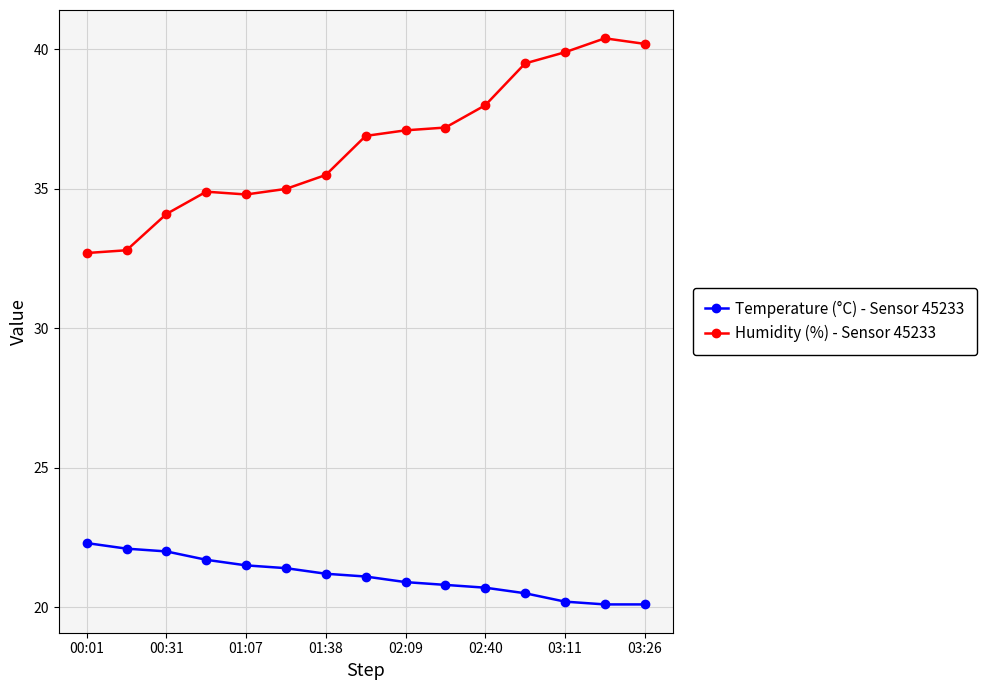

What is the difference between the maximum and minimum values in the Temperature (°C) - Sensor 45233 series?

2.2